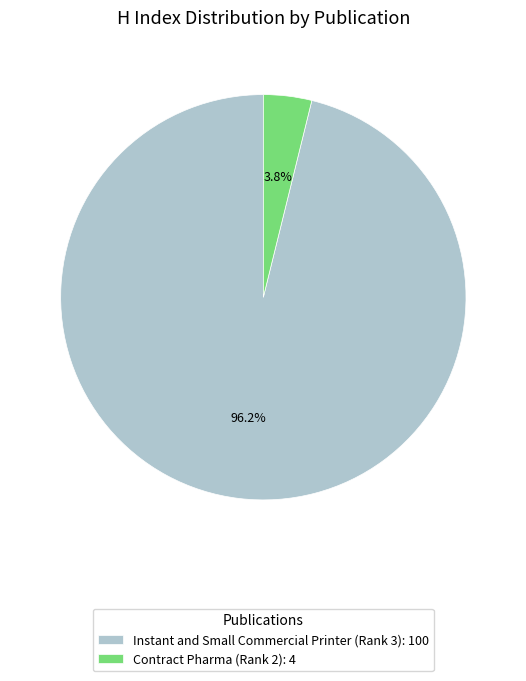

What is the smallest slice in the pie chart?

Contract Pharma (Rank 2): 4